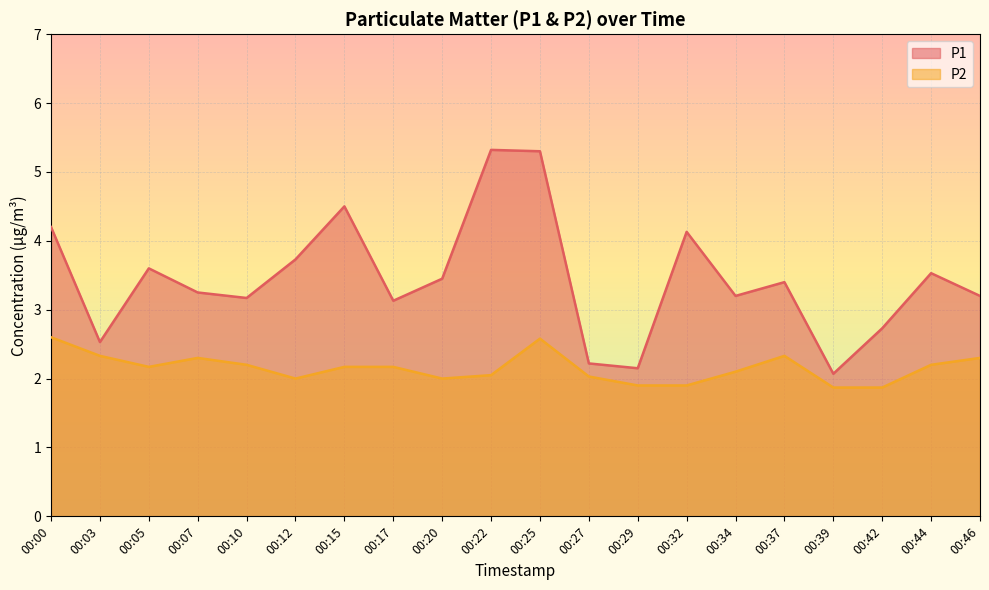

At how many categories does at least one series exceed 3?

15